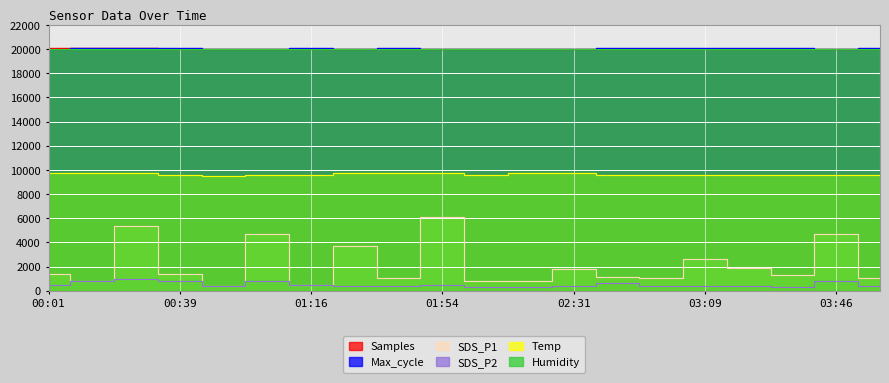

The SDS_P2 series shows 400.0 at 02:56. True or false?

True